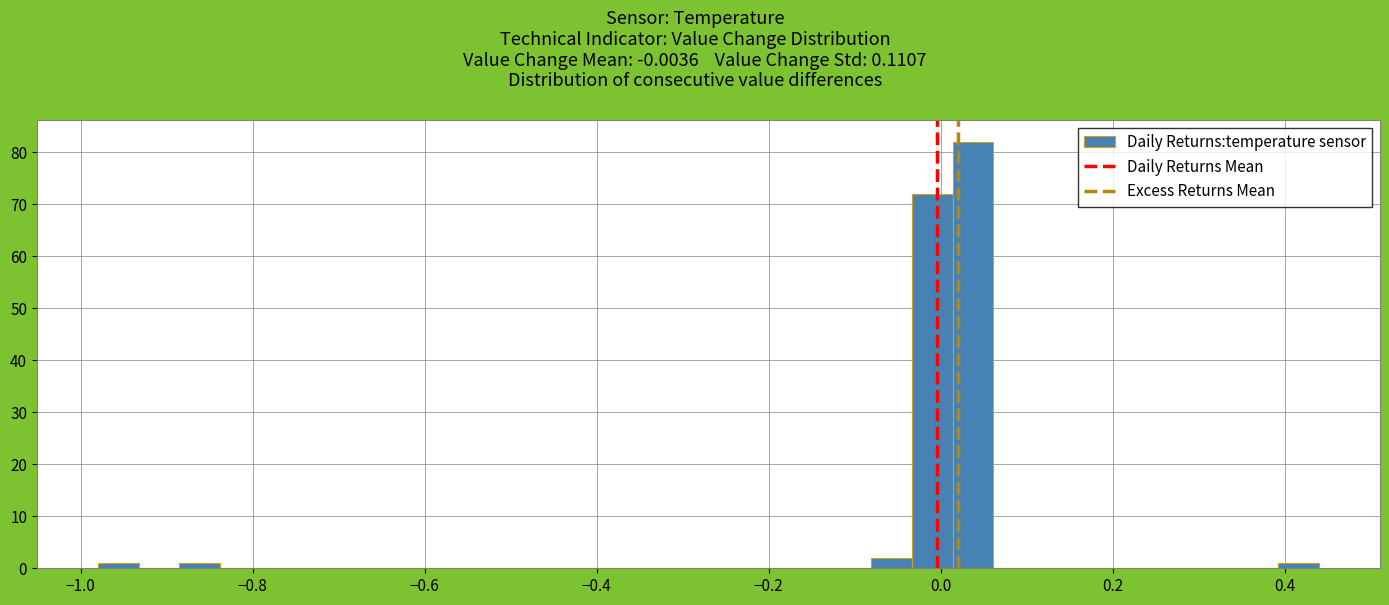

Read against the x-axis, roughly where is the centre of the tallest bar?

0.04